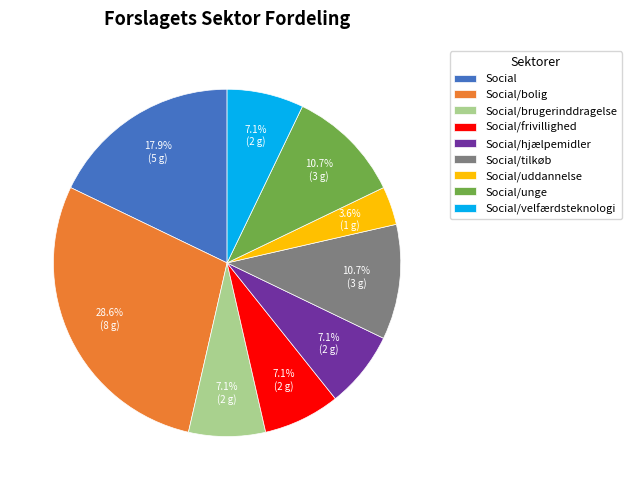

To the nearest percent, what percentage of the pie is Social/uddannelse?

4%